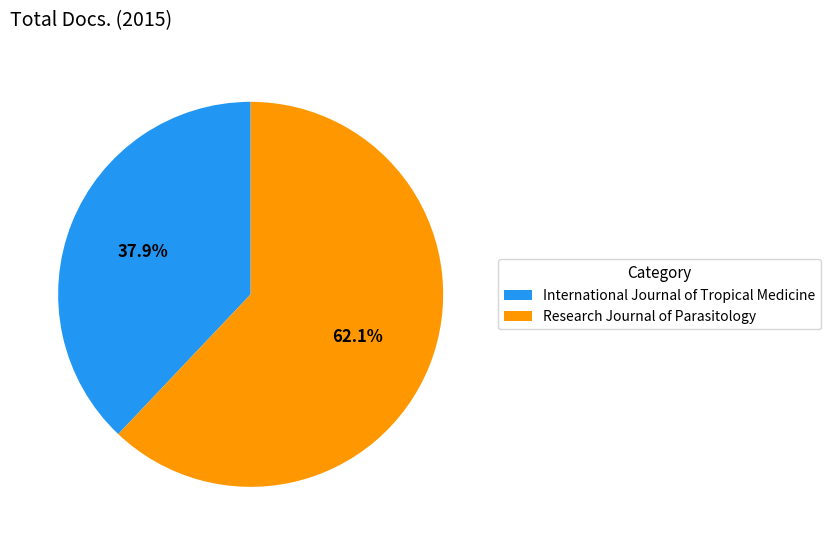

Combined, do Research Journal of Parasitology and International Journal of Tropical Medicine account for over 50%?

Yes